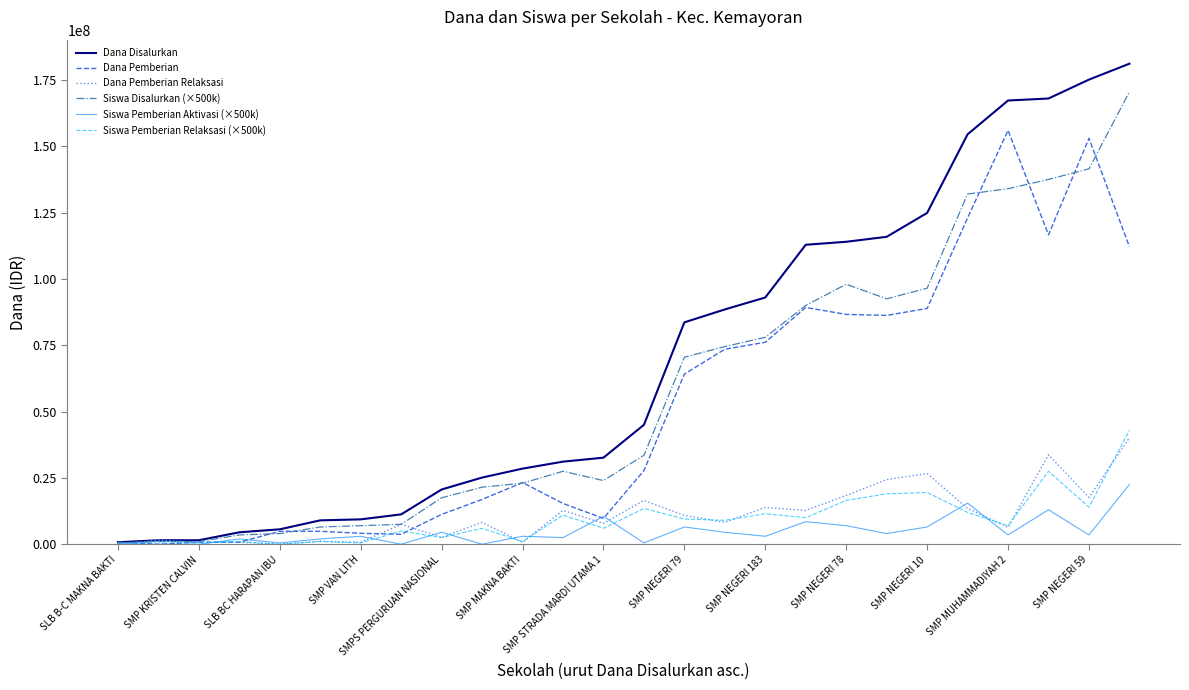

What is the maximum value shown in the chart?

181125000